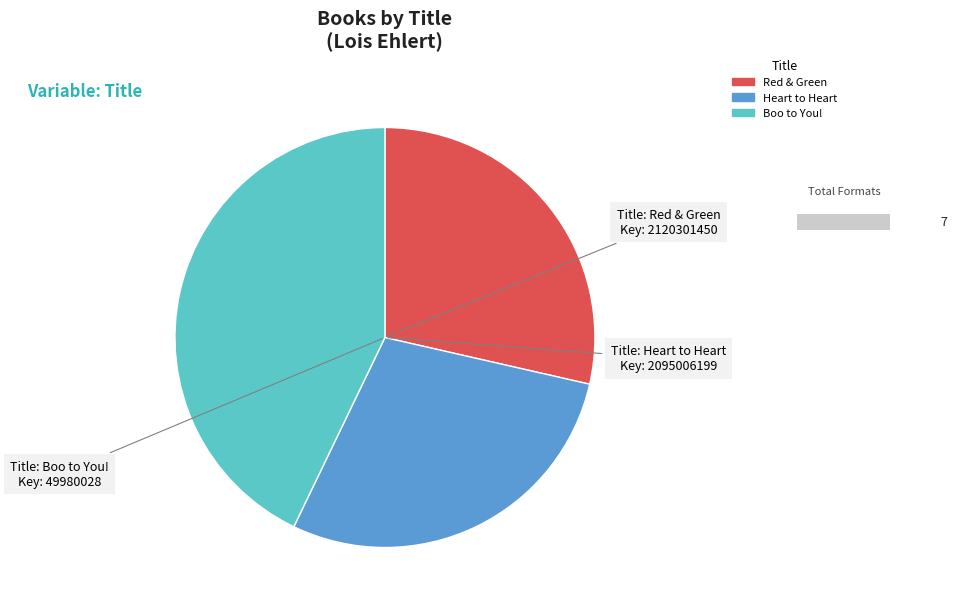

To the nearest percent, what is the average slice percentage?

33%